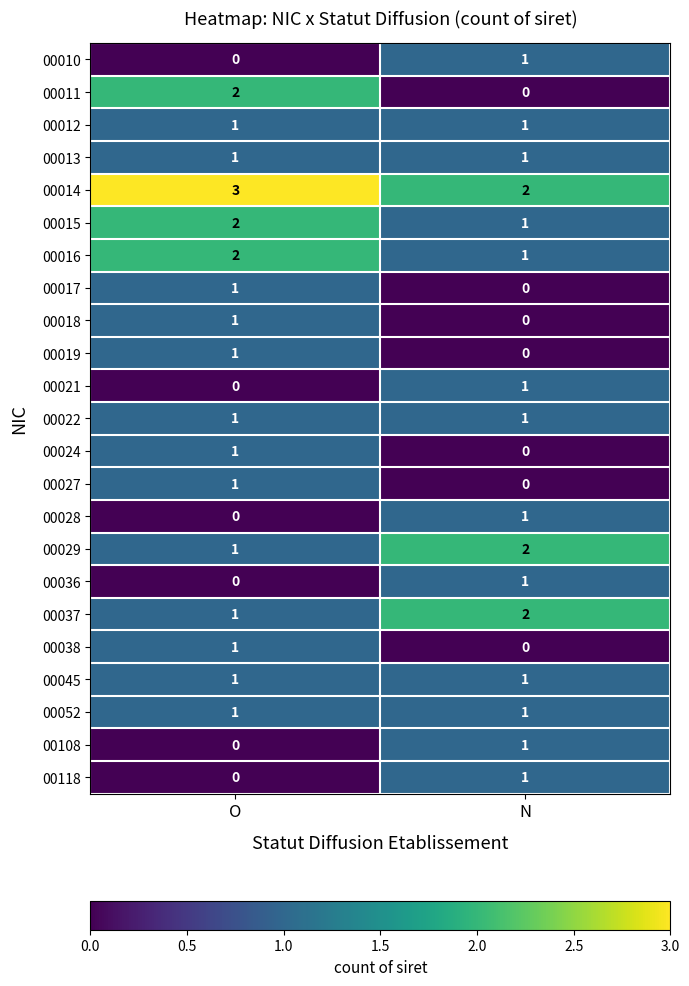

At which label is 00015 closest to 1?

N